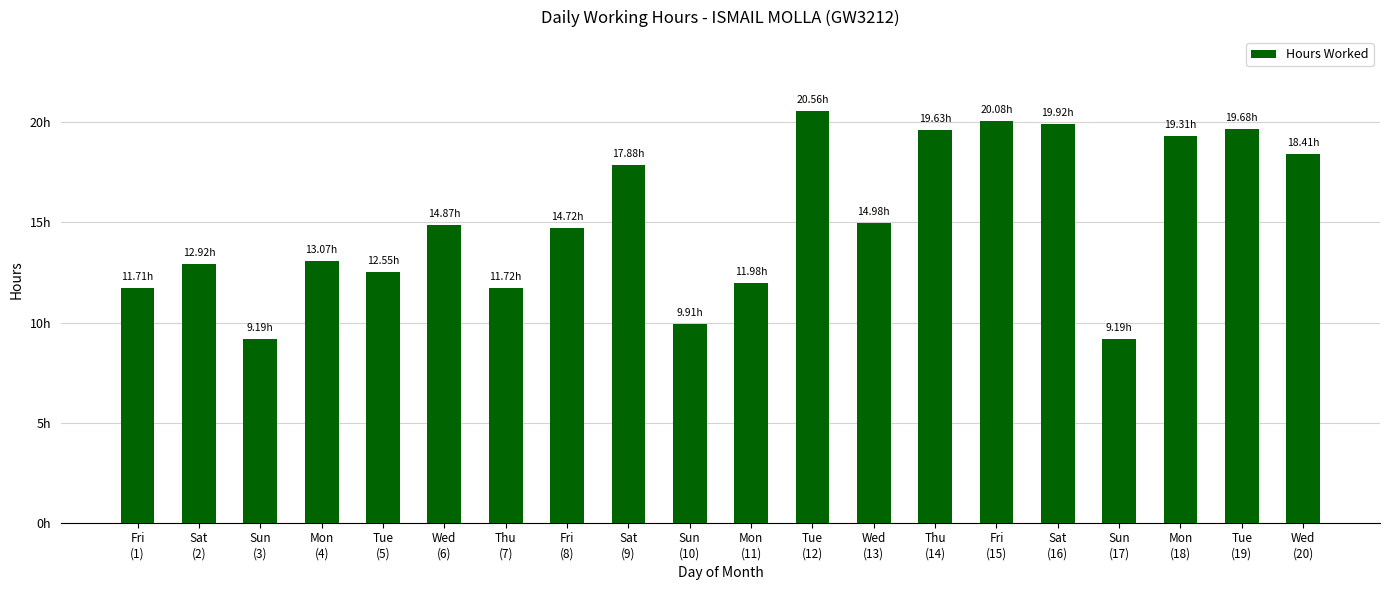

What is the average value?

15.1